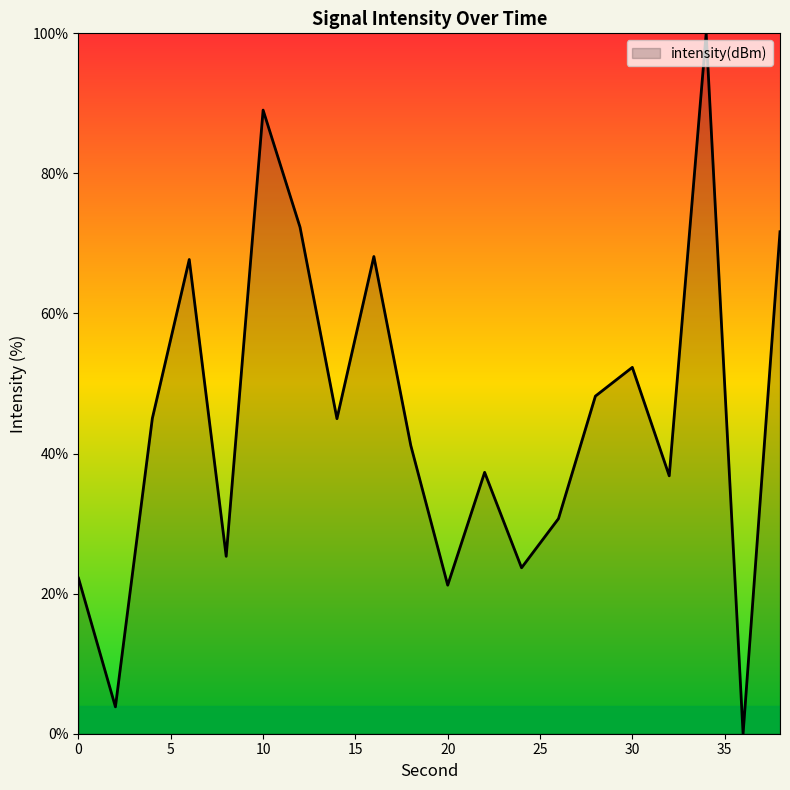

What is the sum of all values?

901.7